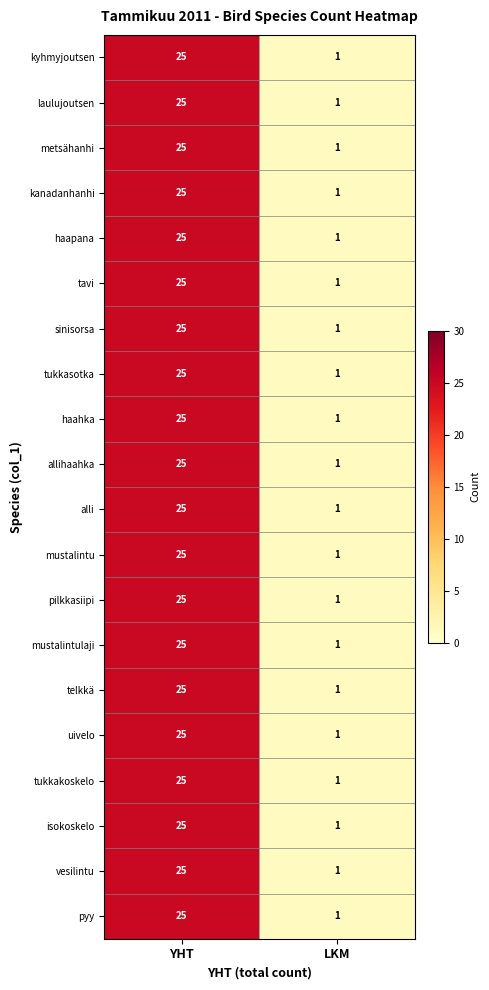

What is the average value of the tukkasotka series?

13